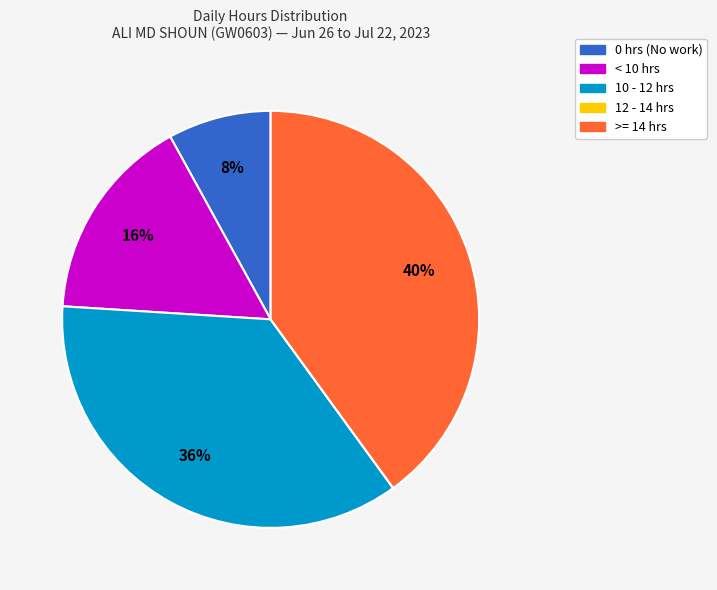

Is there any slice that represents more than half of the pie?

No